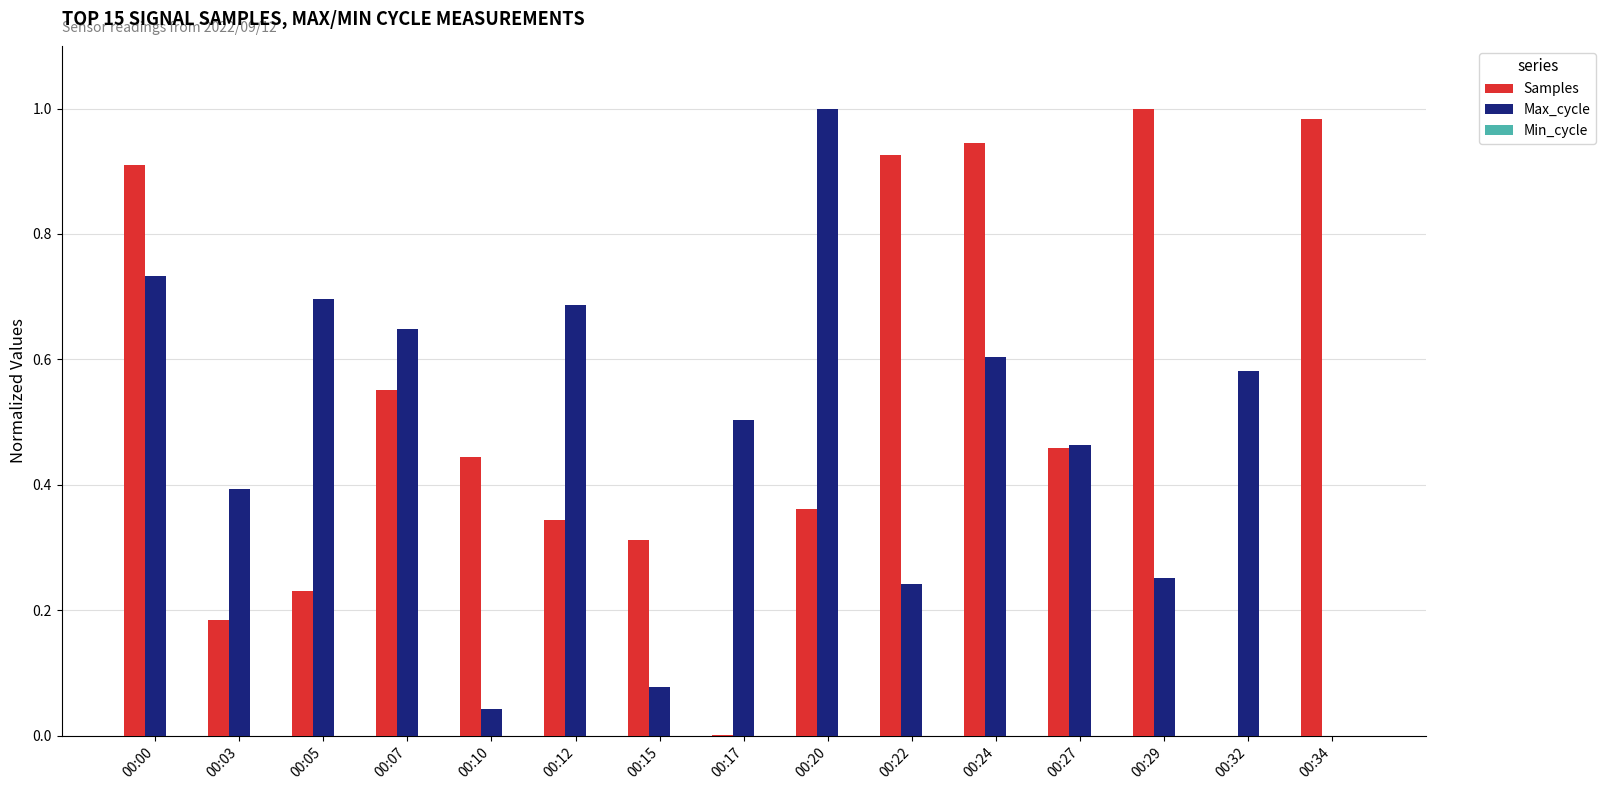

Is the value of Samples at 00:10 greater than the value of Max_cycle at 00:05?

No